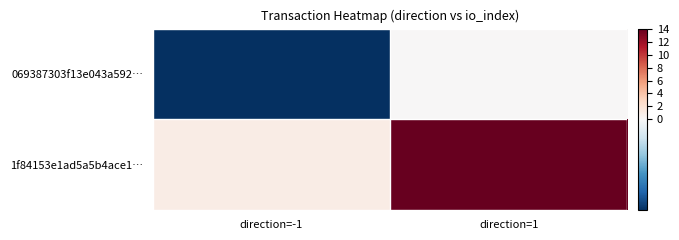

Between direction=-1 and direction=1, which series saw the biggest shift?

1f84153e1ad5a5b4ace1…